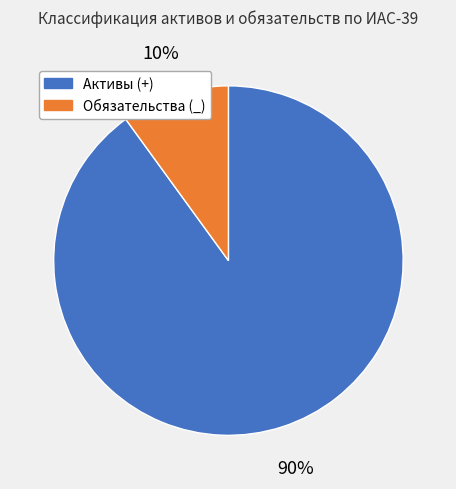

Is the sum of Активы (+) and Обязательства (_) greater than half?

Yes